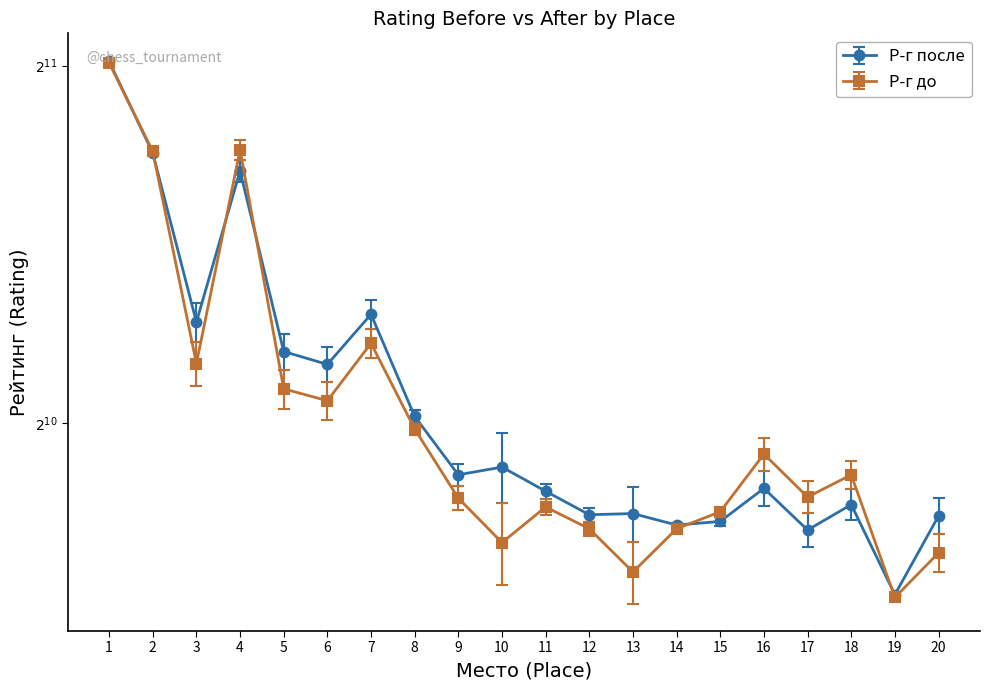

The value of Р-г до at 11 is 871. True or false?

True